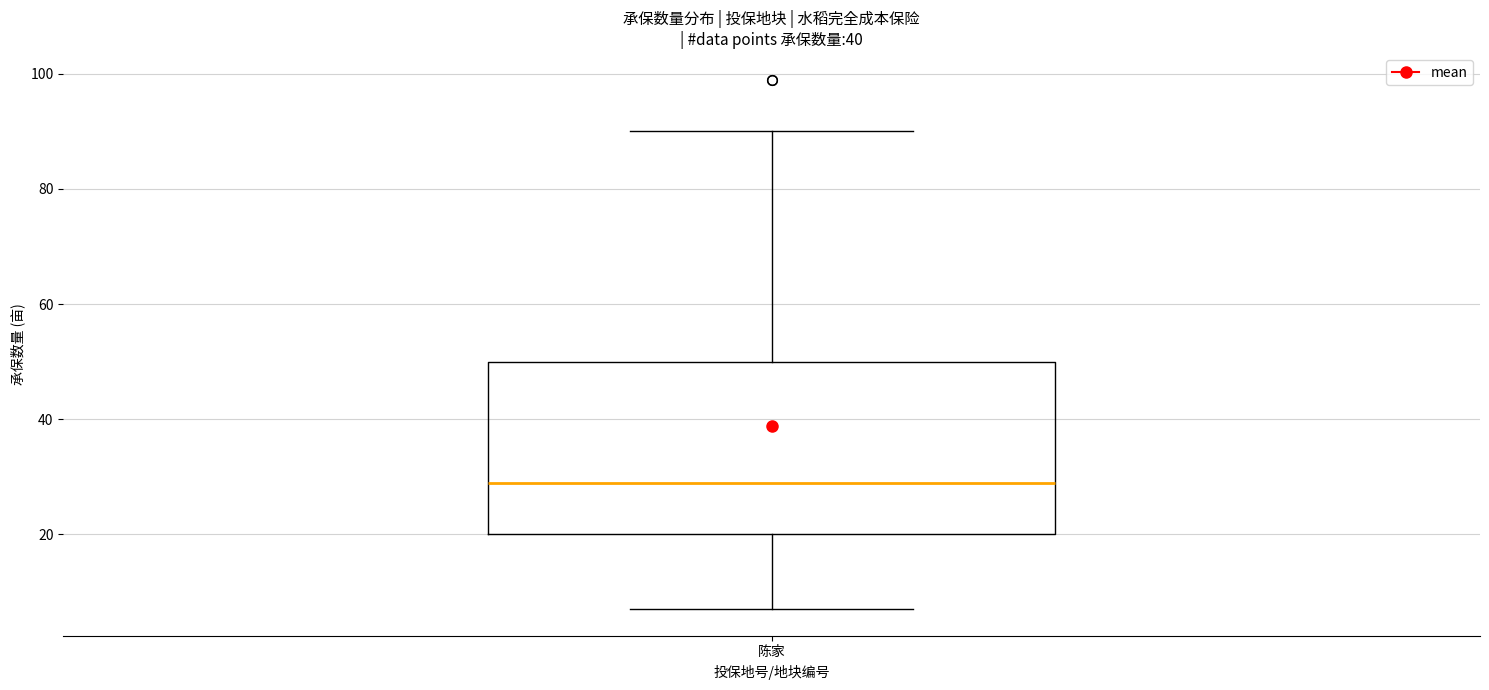

Where does the lower whisker of the box for 陈家 end on the y-axis? The values are not printed on the chart, so give them approximately, as read against the axis.

8